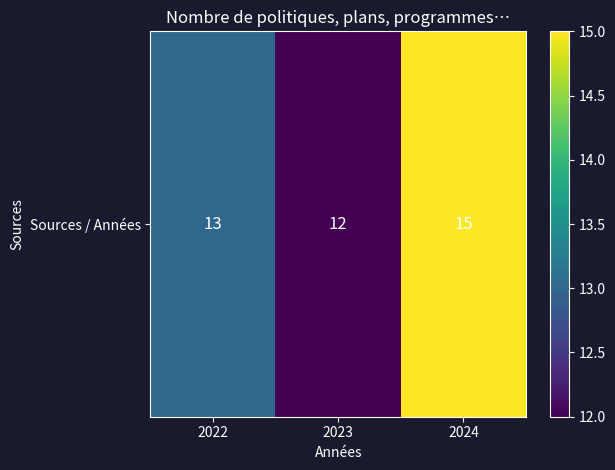

Reading right to left, list all the values displayed in this chart.

15	12	13